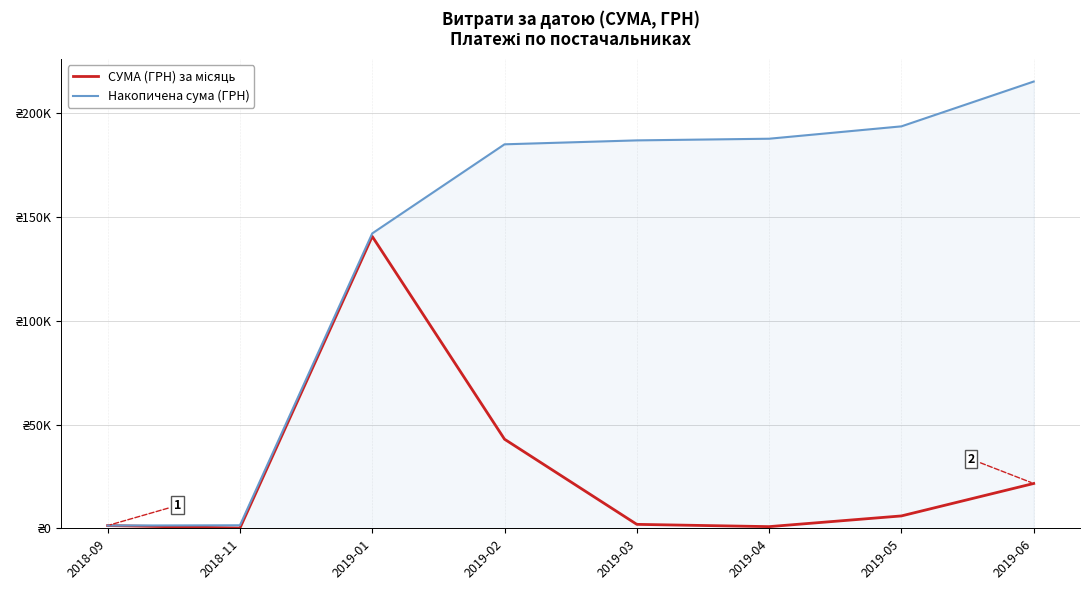

At which label does Накопичена сума (ГРН) reach its minimum?

2018-09